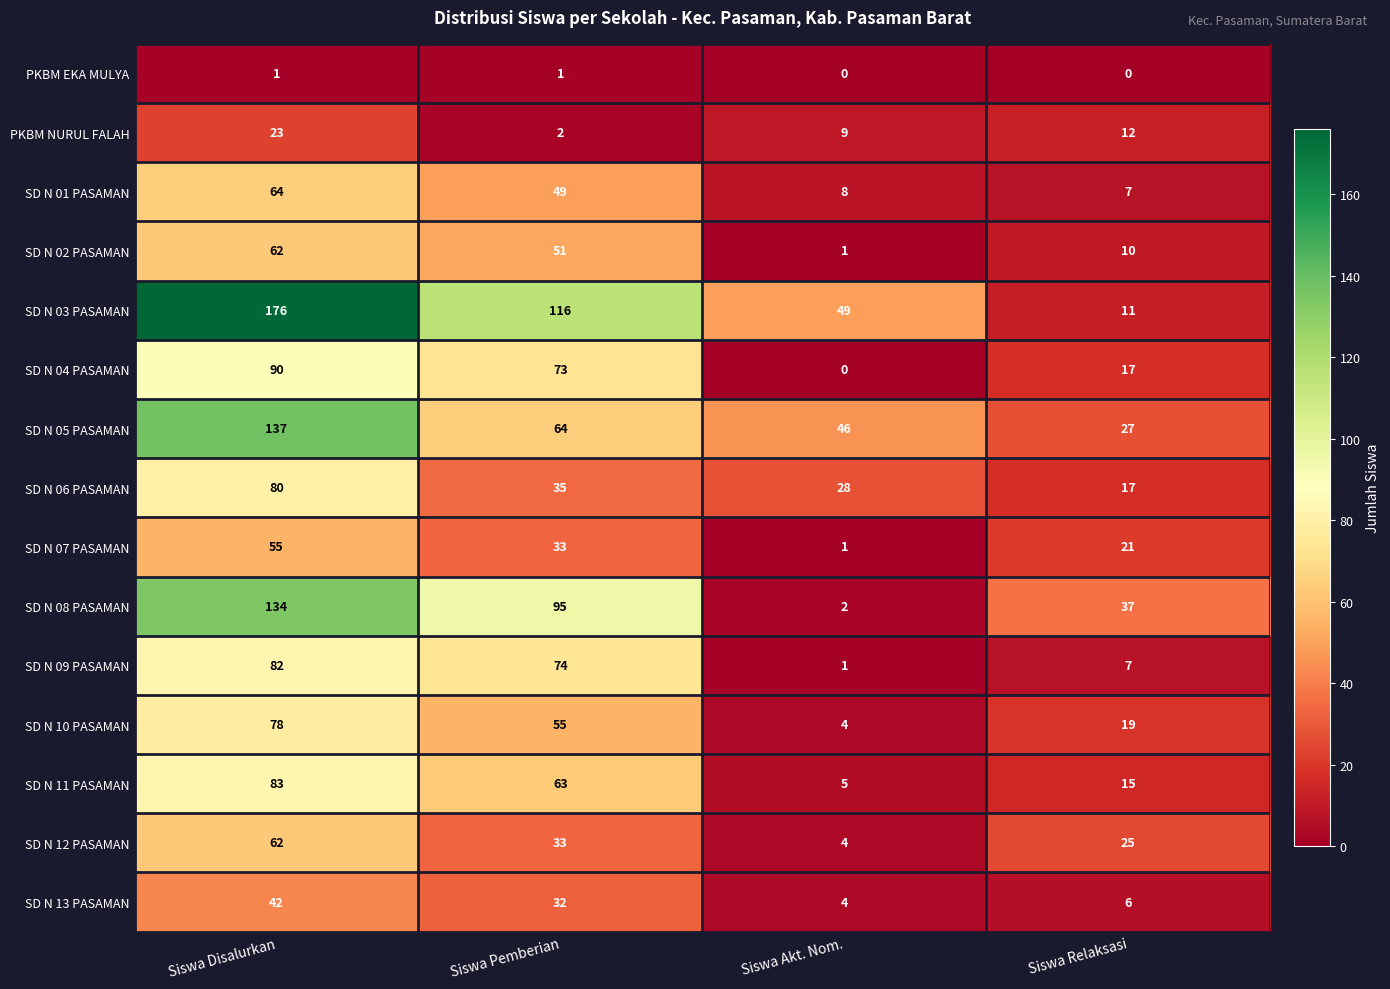

At how many categories does at least one series exceed 4?

4